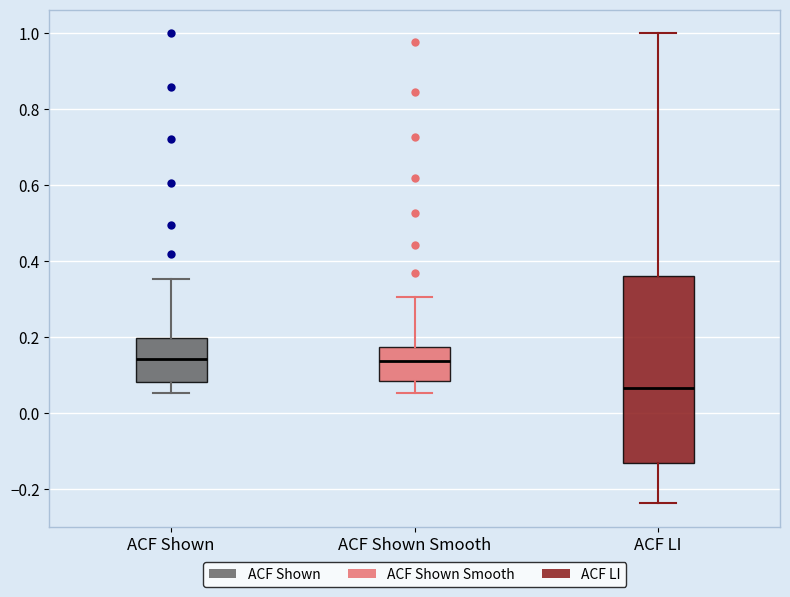

Reading left to right, transcribe this box plot: for each box, give where its median line is, the range the box spans, and where its two whiskers end, as read against the y-axis. The values are not printed on the chart, so give them approximately, as read against the axis.

ACF Shown: median 0.14, box 0.08 to 0.20, whiskers 0.06 to 0.36
ACF Shown Smooth: median 0.14, box 0.08 to 0.18, whiskers 0.06 to 0.30
ACF LI: median 0.06, box -0.14 to 0.36, whiskers -0.24 to 1.00